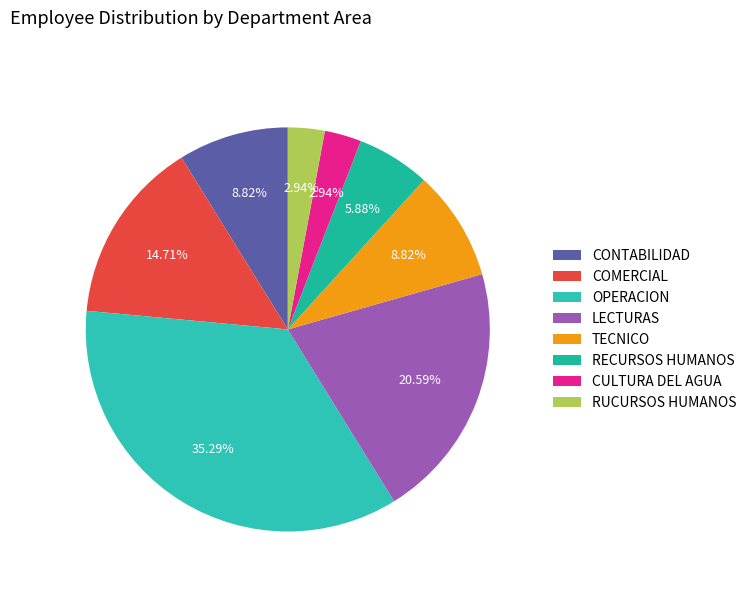

Does OPERACION represent more than half of the total?

No